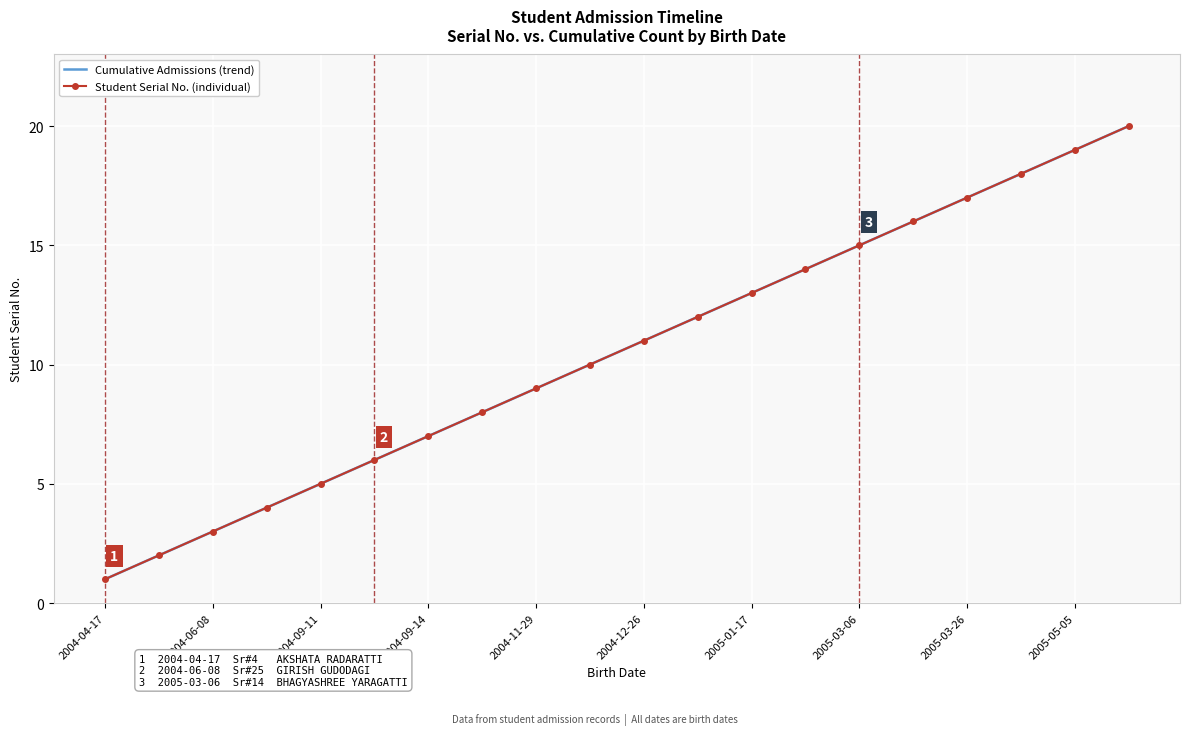

Is this an area chart (filled region under the line)?

No